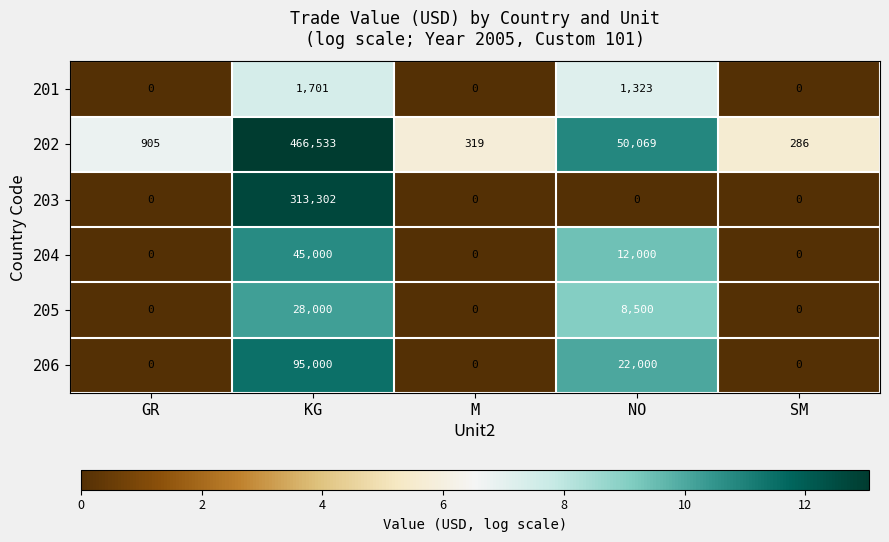

What is the difference between the 205 values at KG and NO?

19500